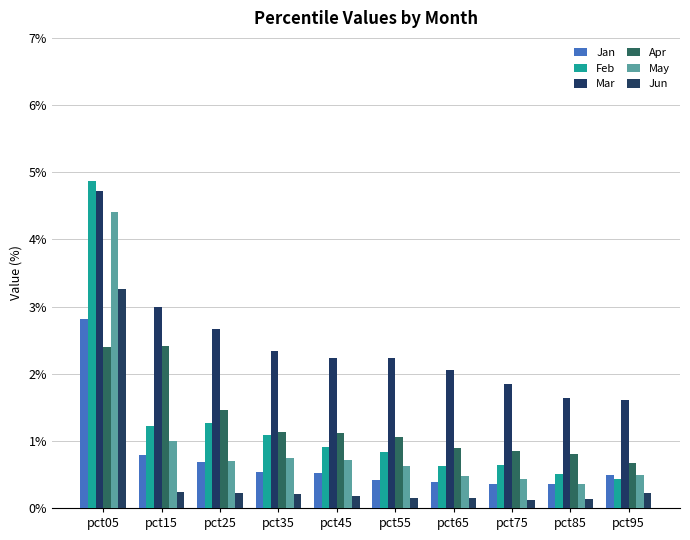

Reading left to right, transcribe all the data shown in this chart.

Jan: pct05=2.8	pct15=0.8	pct25=0.7	pct35=0.5	pct45=0.5	pct55=0.4	pct65=0.4	pct75=0.3	pct85=0.4	pct95=0.5
Feb: pct05=4.9	pct15=1.2	pct25=1.3	pct35=1.1	pct45=0.9	pct55=0.8	pct65=0.6	pct75=0.6	pct85=0.5	pct95=0.4
Mar: pct05=4.7	pct15=3.0	pct25=2.7	pct35=2.3	pct45=2.2	pct55=2.2	pct65=2.1	pct75=1.8	pct85=1.6	pct95=1.6
Apr: pct05=2.4	pct15=2.4	pct25=1.5	pct35=1.1	pct45=1.1	pct55=1.1	pct65=0.9	pct75=0.9	pct85=0.8	pct95=0.7
May: pct05=4.4	pct15=1.0	pct25=0.7	pct35=0.7	pct45=0.7	pct55=0.6	pct65=0.5	pct75=0.4	pct85=0.4	pct95=0.5
Jun: pct05=3.3	pct15=0.2	pct25=0.2	pct35=0.2	pct45=0.2	pct55=0.2	pct65=0.1	pct75=0.1	pct85=0.1	pct95=0.2